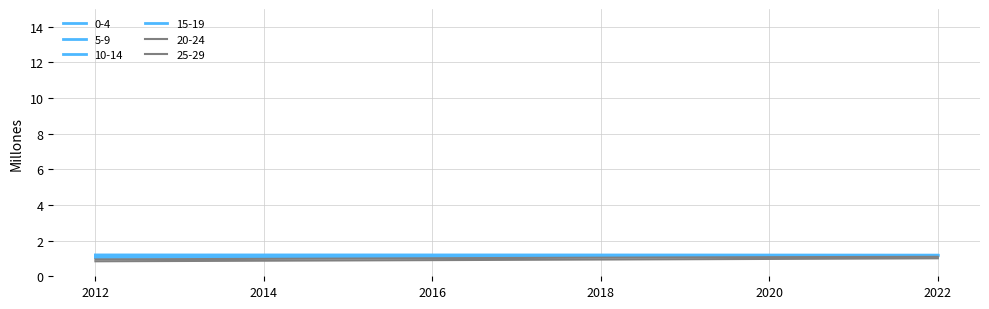

Reading left to right, transcribe all the data shown in this chart.

Total: 2012=0.8	2013=0.9	2014=0.9	2015=0.9	2016=0.9	2017=0.9	2018=0.9	2019=1.0	2020=1.0	2021=1.0	2022=1.0
Hombres: 2012=0.9	2013=1.0	2014=1.0	2015=1.0	2016=1.0	2017=1.0	2018=1.0	2019=1.1	2020=1.1	2021=1.1	2022=1.1